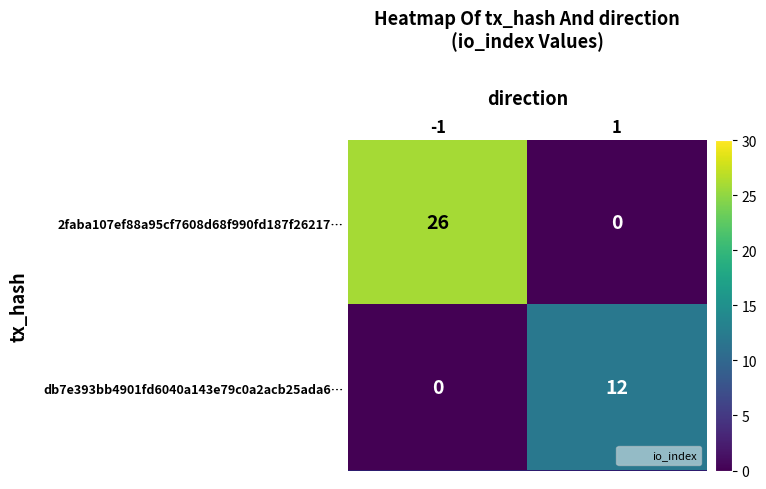

Between -1 and 1, which series saw the biggest shift?

2faba107ef88a95cf7608d68f990fd187f26217…